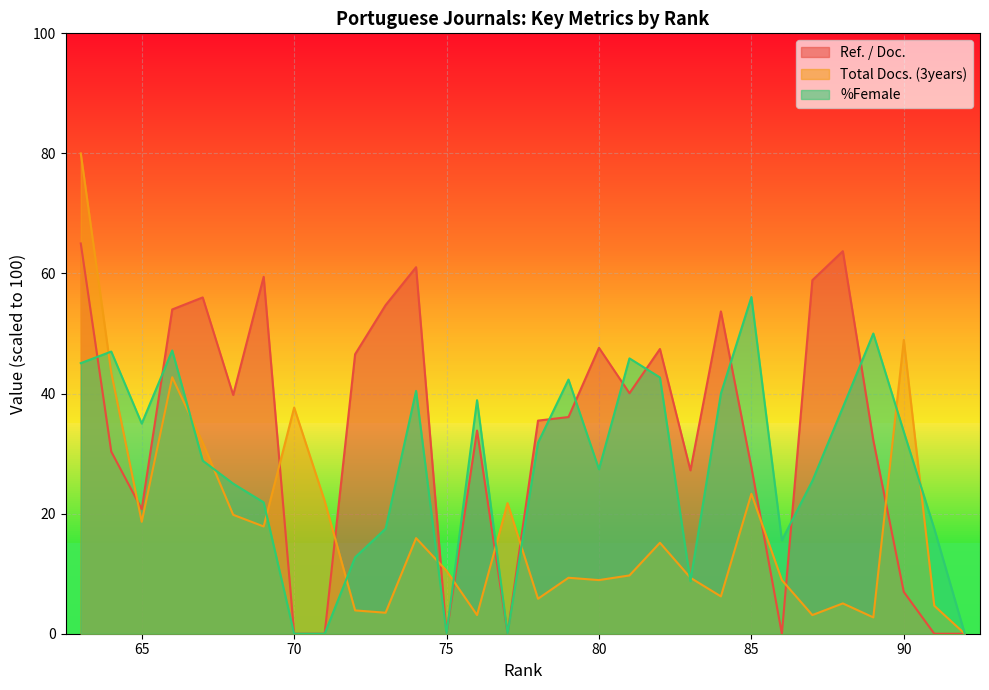

How many values in %Female are above zero?

25